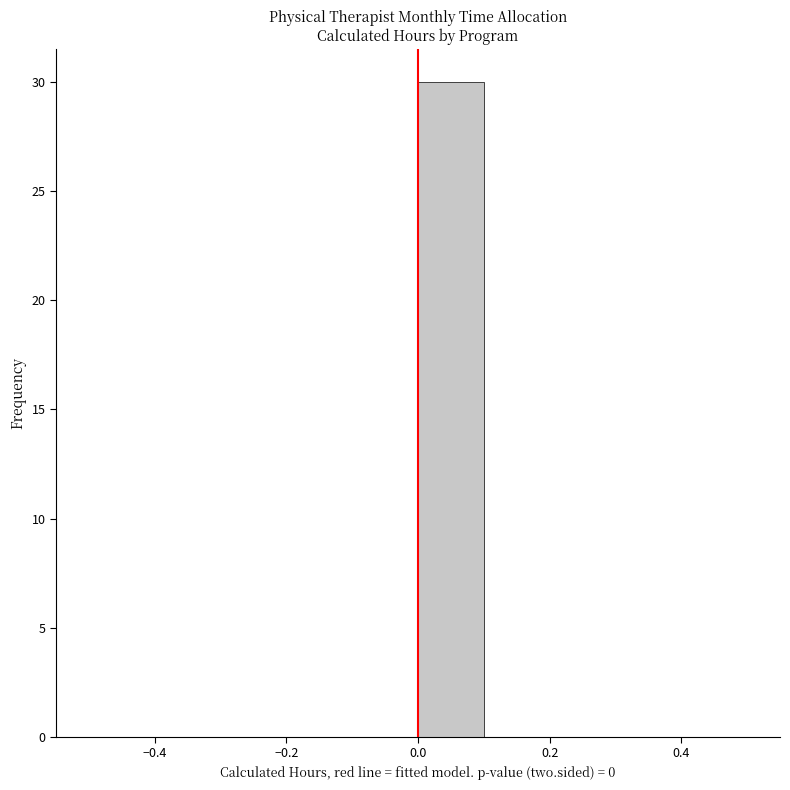

Reading left to right, list every bar in this chart as the range it spans on the x-axis followed by its height. The values are not printed on the chart, so give them approximately, as read against the axis.

-0.5 to -0.4: 0
-0.4 to -0.3: 0
-0.3 to -0.2: 0
-0.2 to -0.1: 0
-0.1 to 0.0: 0
0.0 to 0.1: 30
0.1 to 0.2: 0
0.2 to 0.3: 0
0.3 to 0.4: 0
0.4 to 0.5: 0